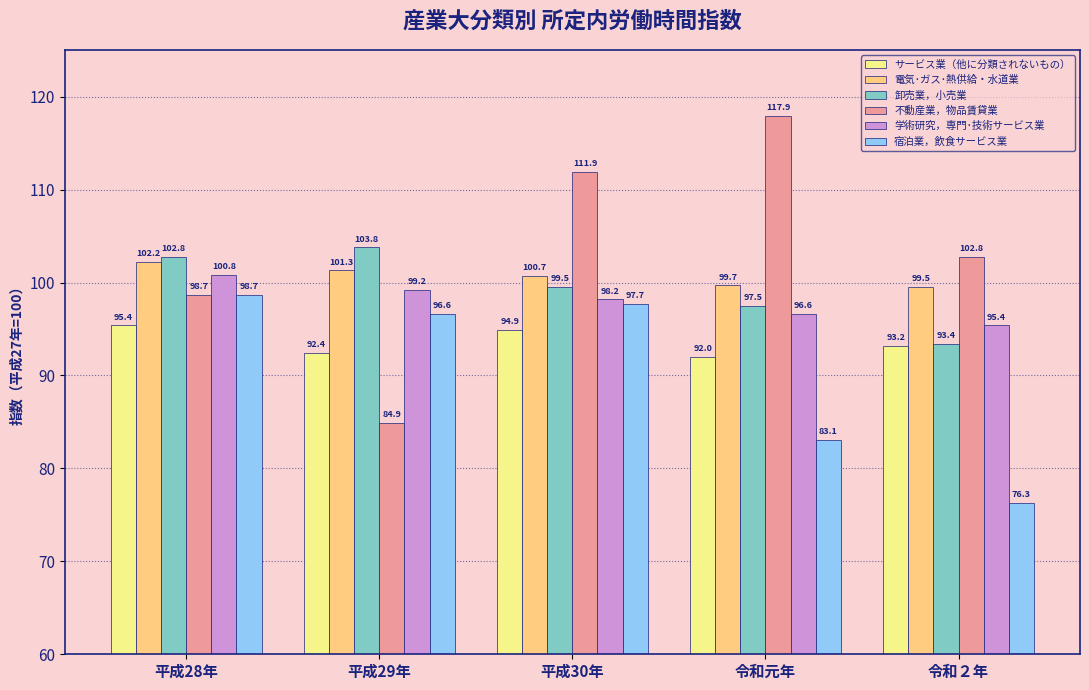

How many values in the 不動産業，物品賃貸業 series are below 102?

2